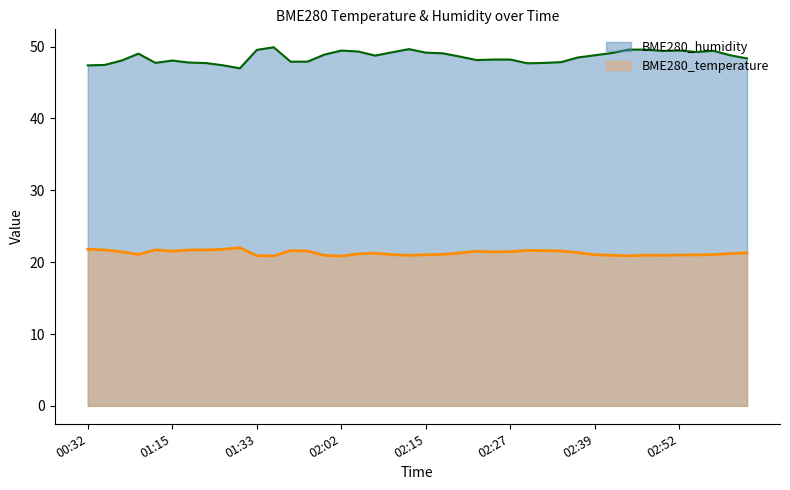

True or false: BME280_humidity and BME280_temperature cross at least once.

False